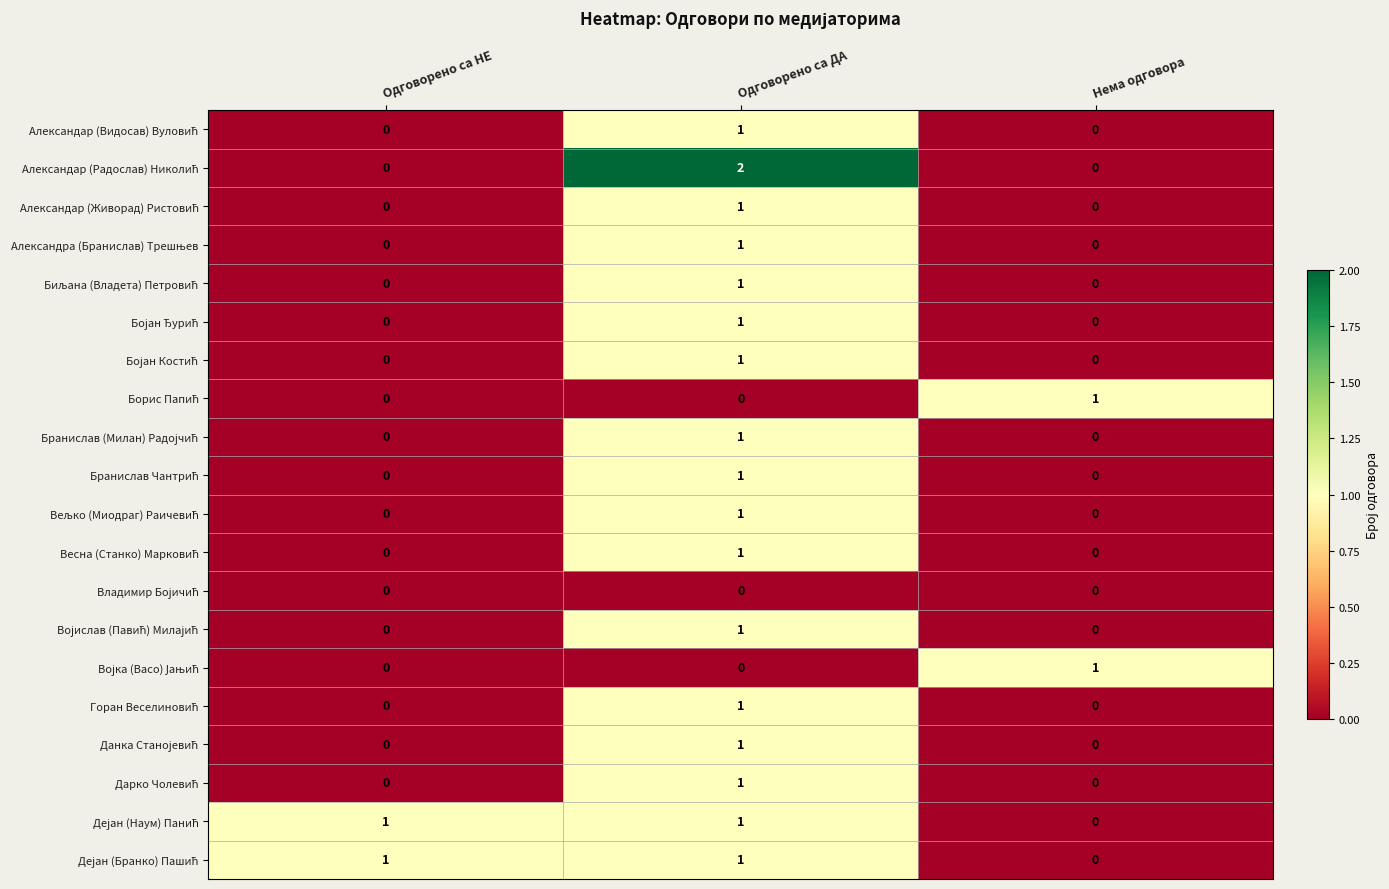

At which category does the chart reach its peak across all series?

Одговорено са ДА